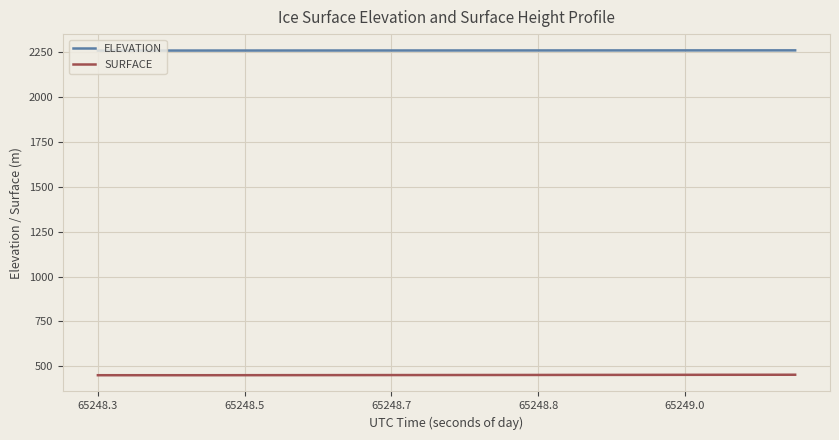

Which series has the largest total across all categories?

ELEVATION